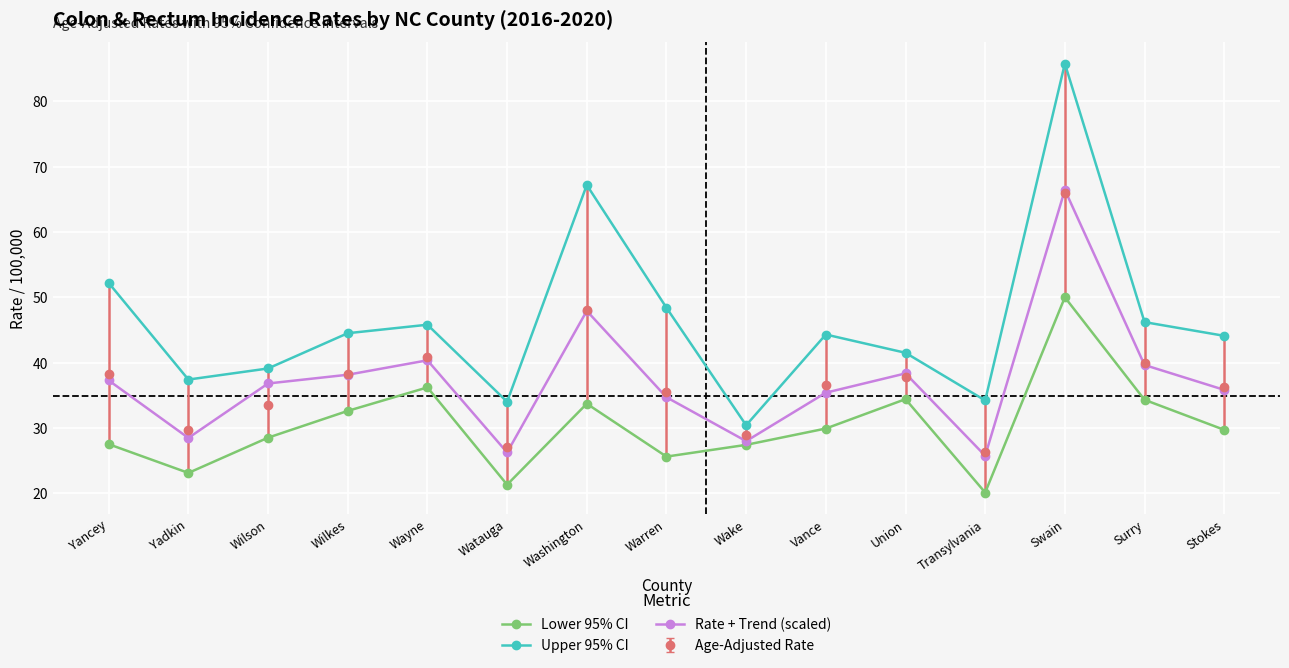

True or false: Lower 95% CI has a value of 20.1 at Transylvania.

True